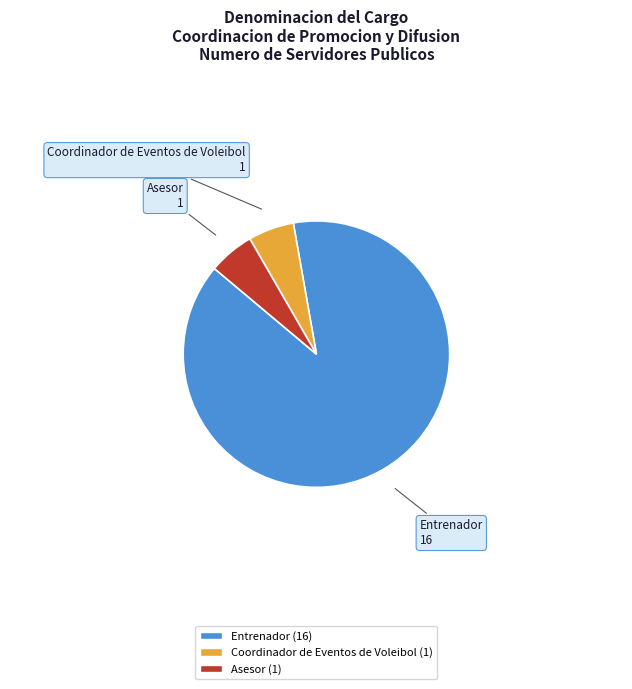

Do Asesor and Entrenador together represent more than half of the pie?

Yes